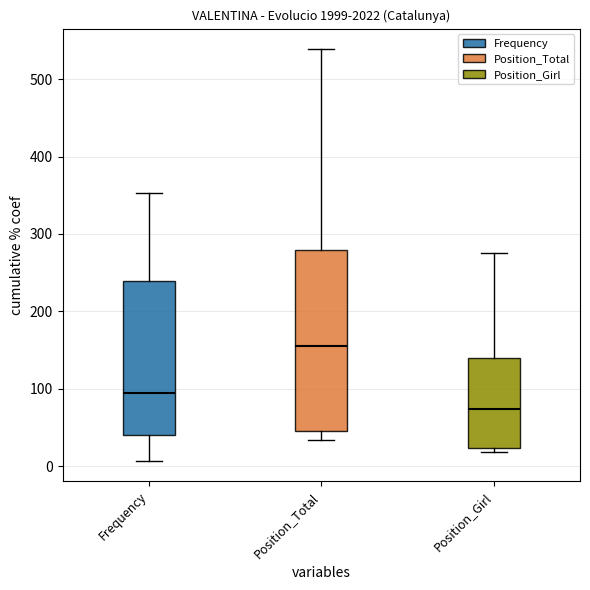

Which box is the tallest, from its lower edge to its upper edge?

Position_Total